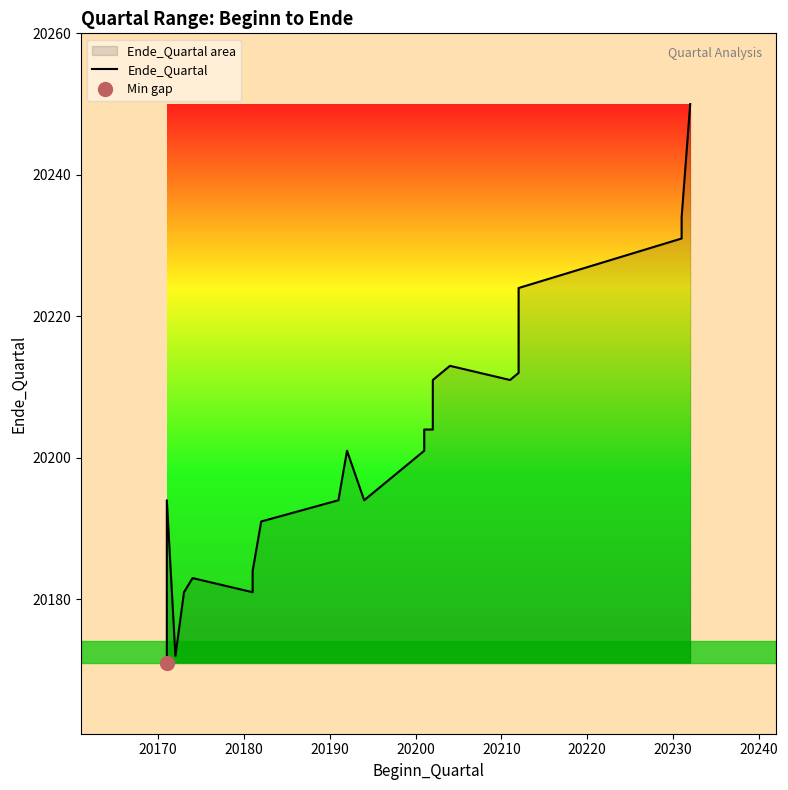

What is the difference between the maximum and second lowest values?

78